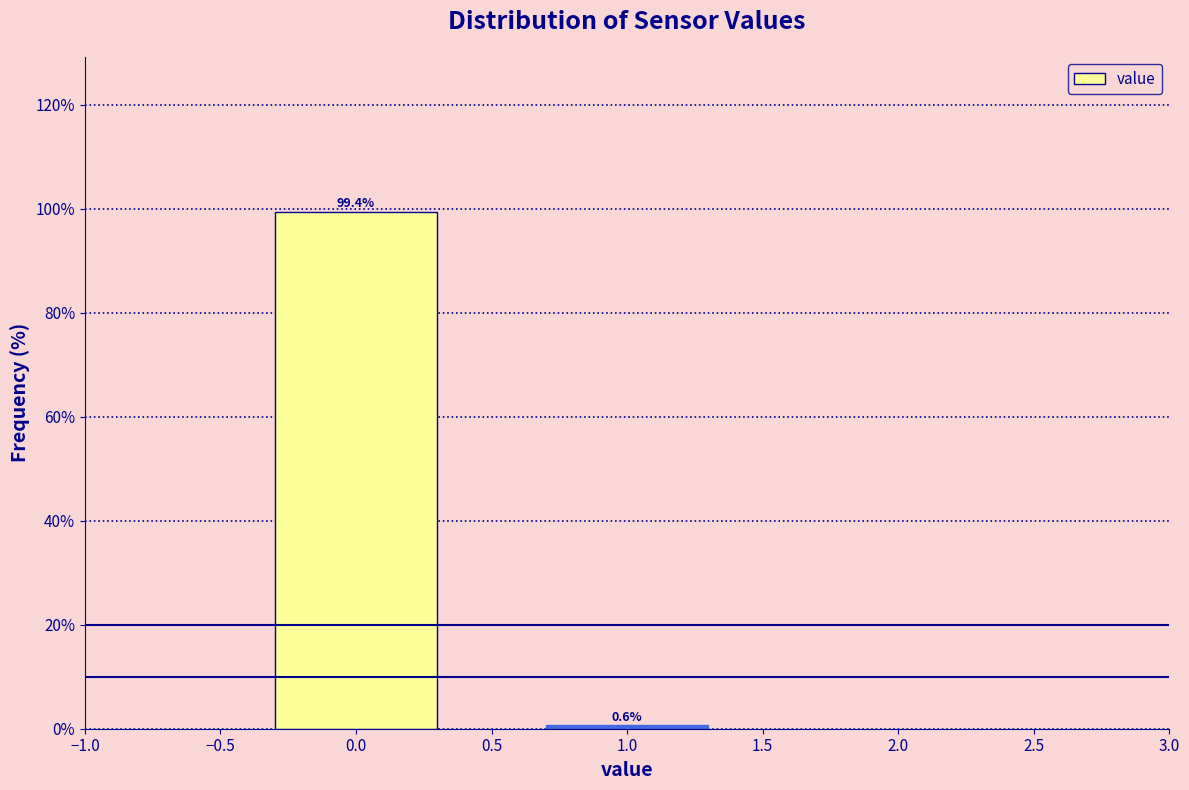

Reading left to right, extract all data points from this chart.

0.0=99.4	1.0=0.6